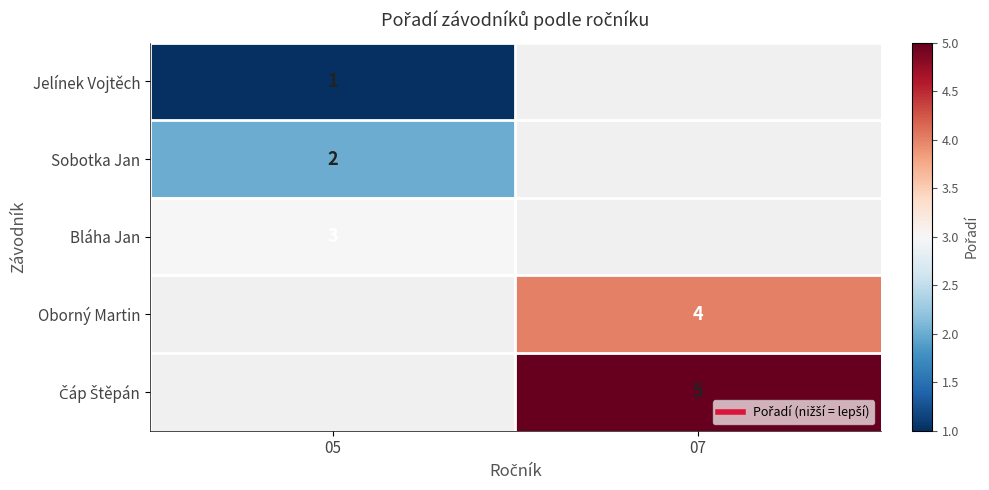

Rank the series by their average value, from lowest to highest.

Jelínek Vojtěch, Sobotka Jan, Bláha Jan, Oborný Martin, Čáp Štěpán